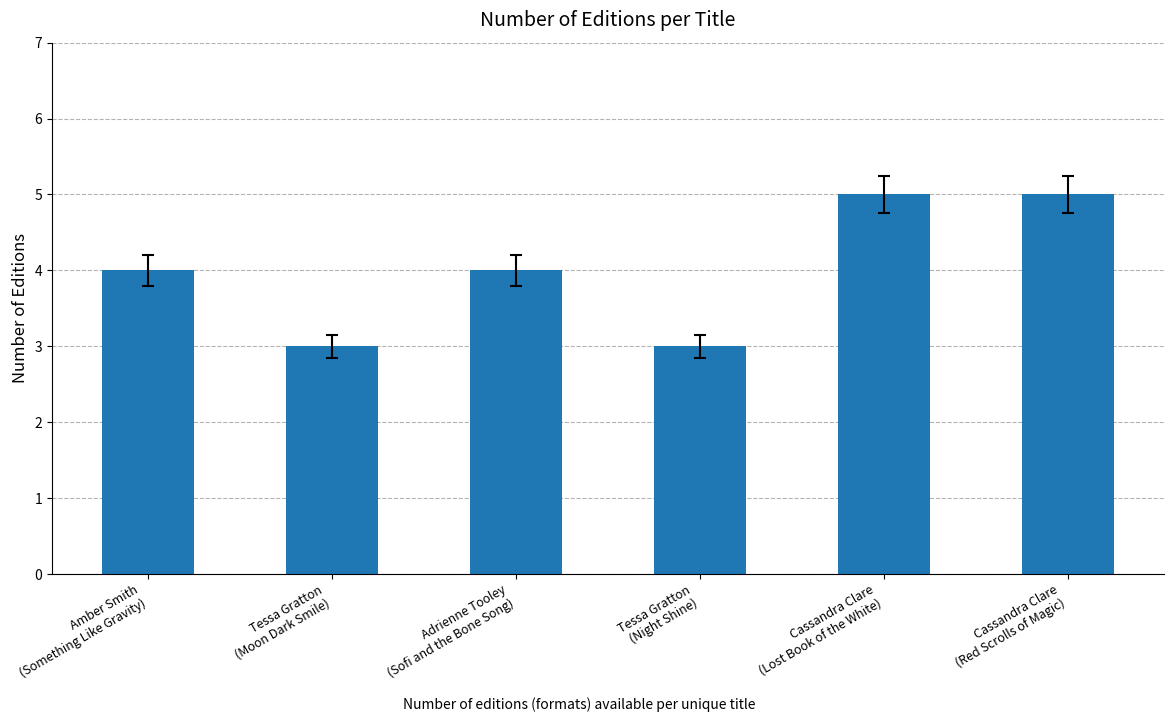

Reading left to right, extract all data points from this chart.

4	3	4	3	5	5